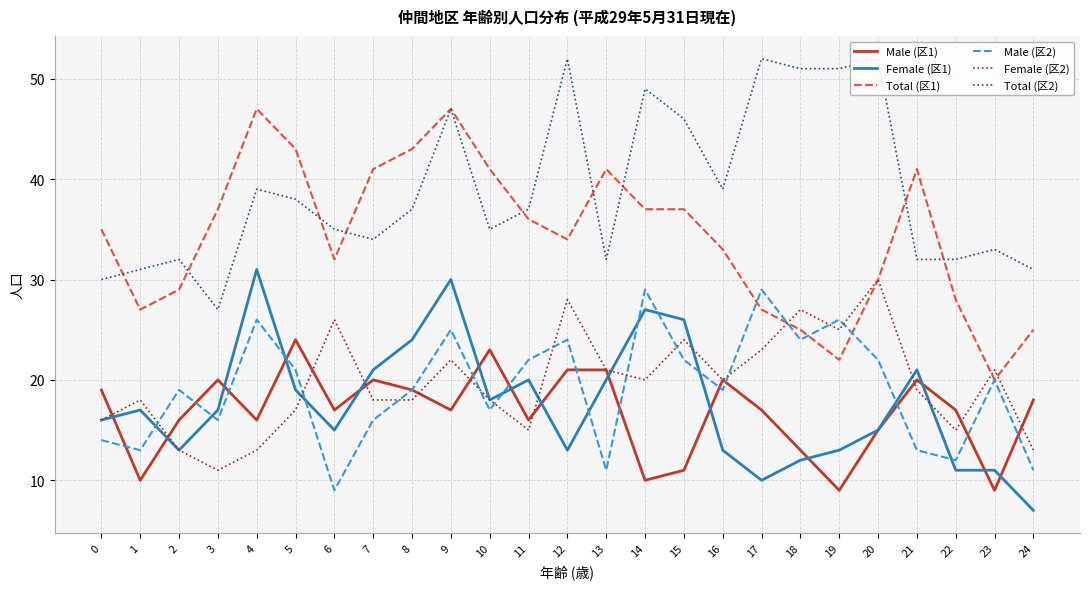

At which category is the sum across all series the highest?

9